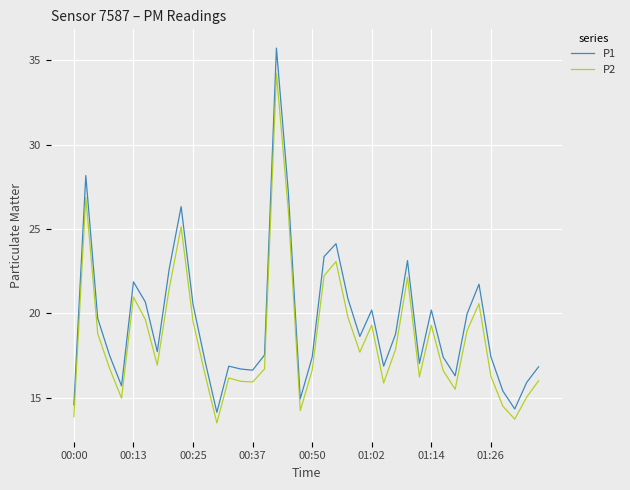

Rank the series by their maximum value, from lowest to highest.

P2, P1